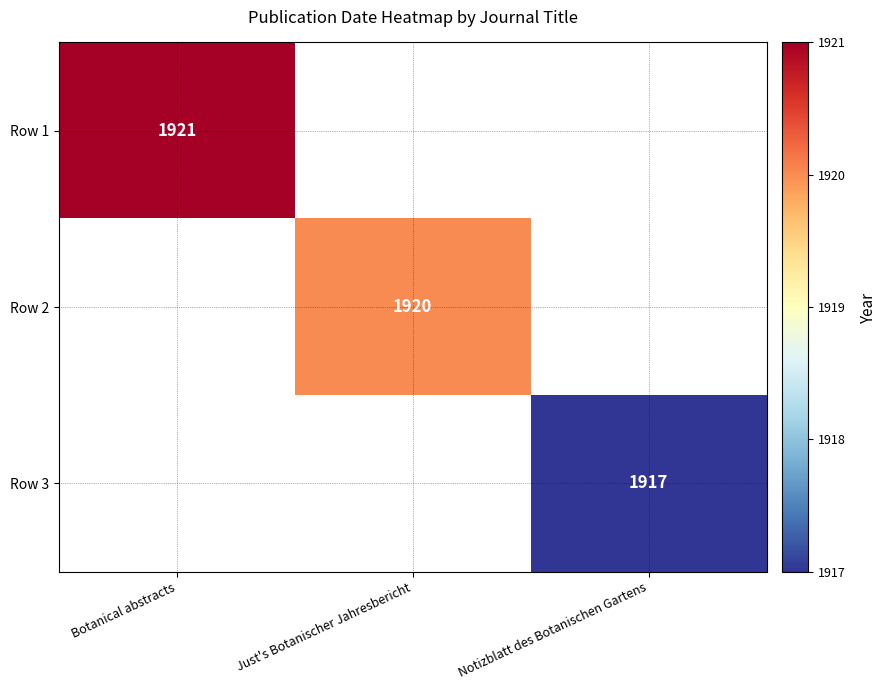

At which category is the sum across all series the highest?

Botanical abstracts